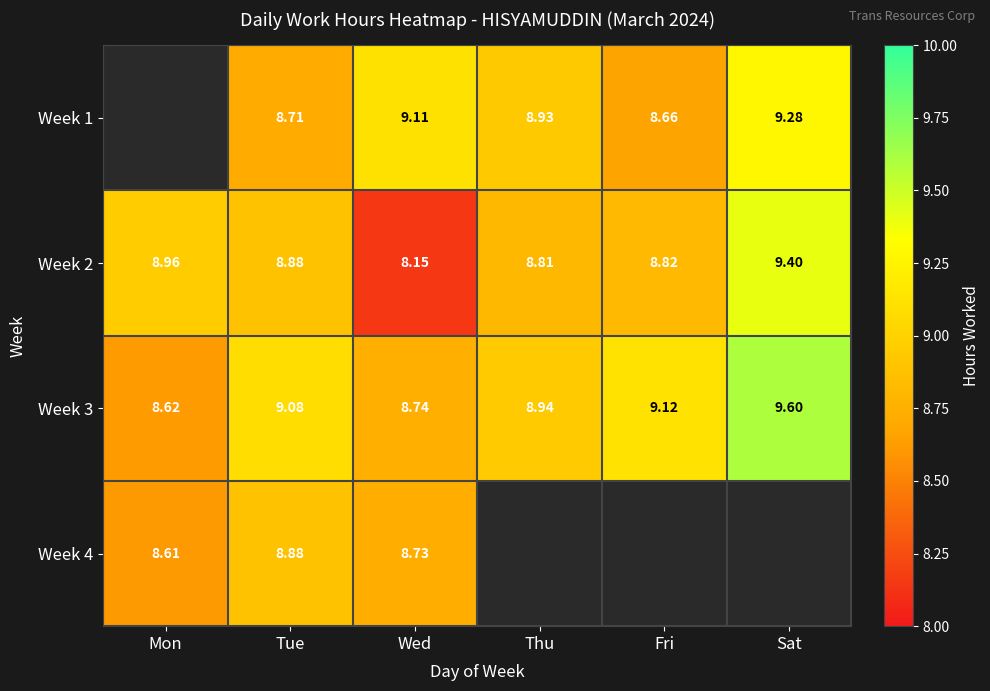

At how many categories does at least one series exceed 8?

6